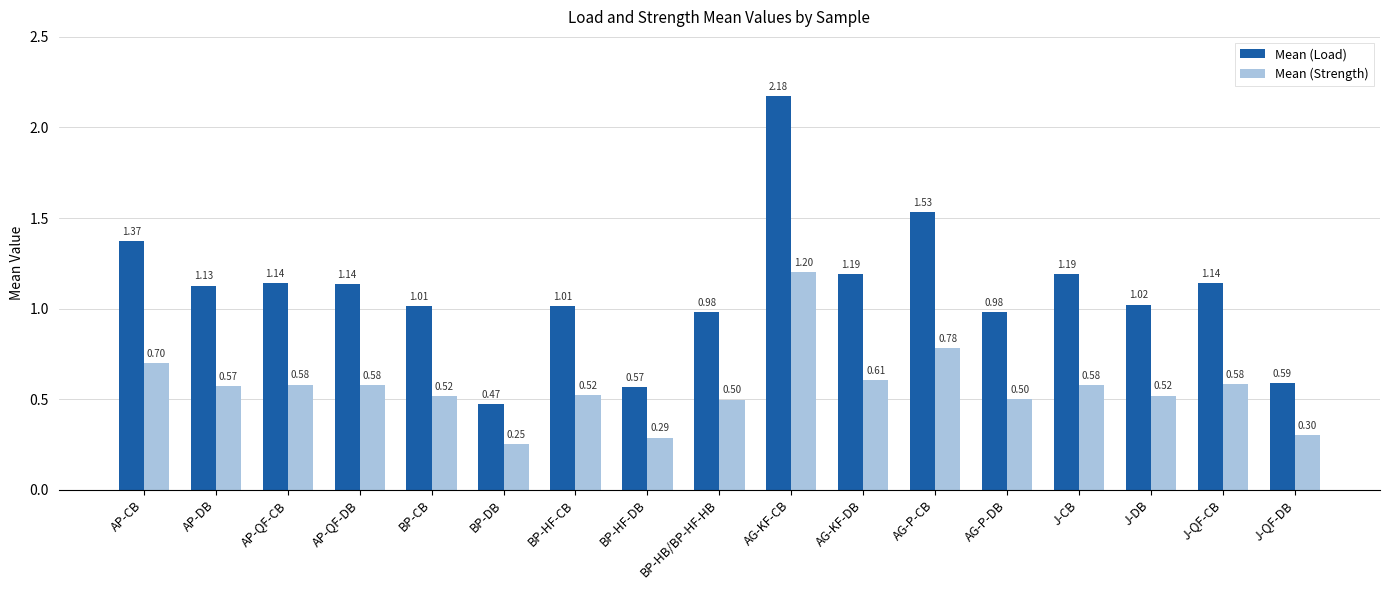

How many groups of bars are there?

17